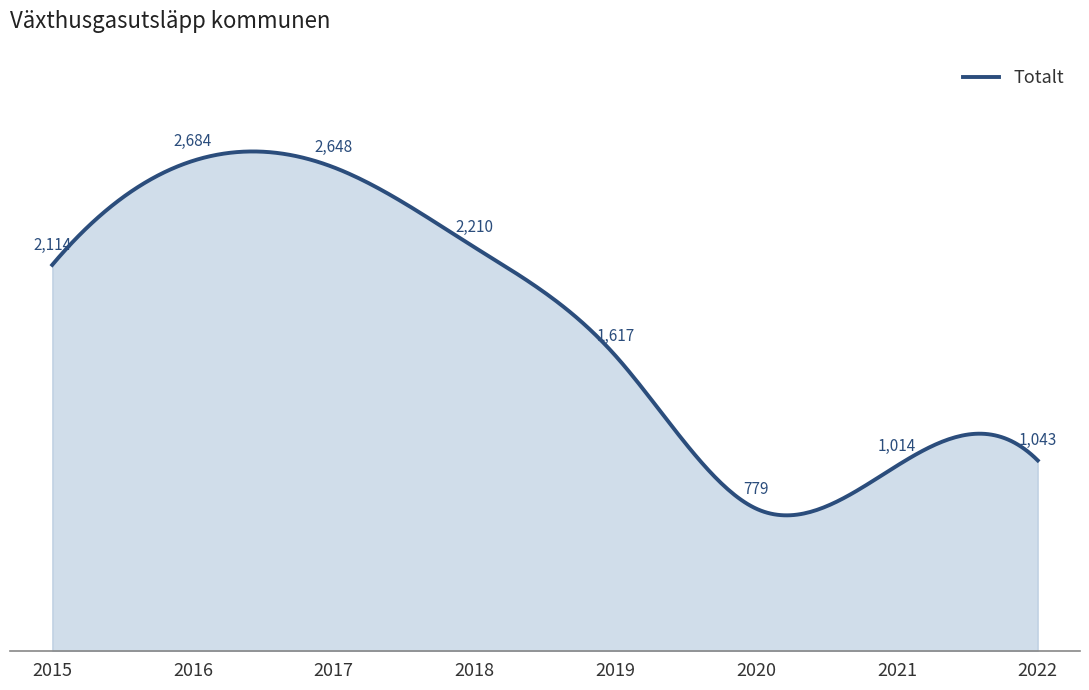

At which category does the data reach its first local valley?

2020